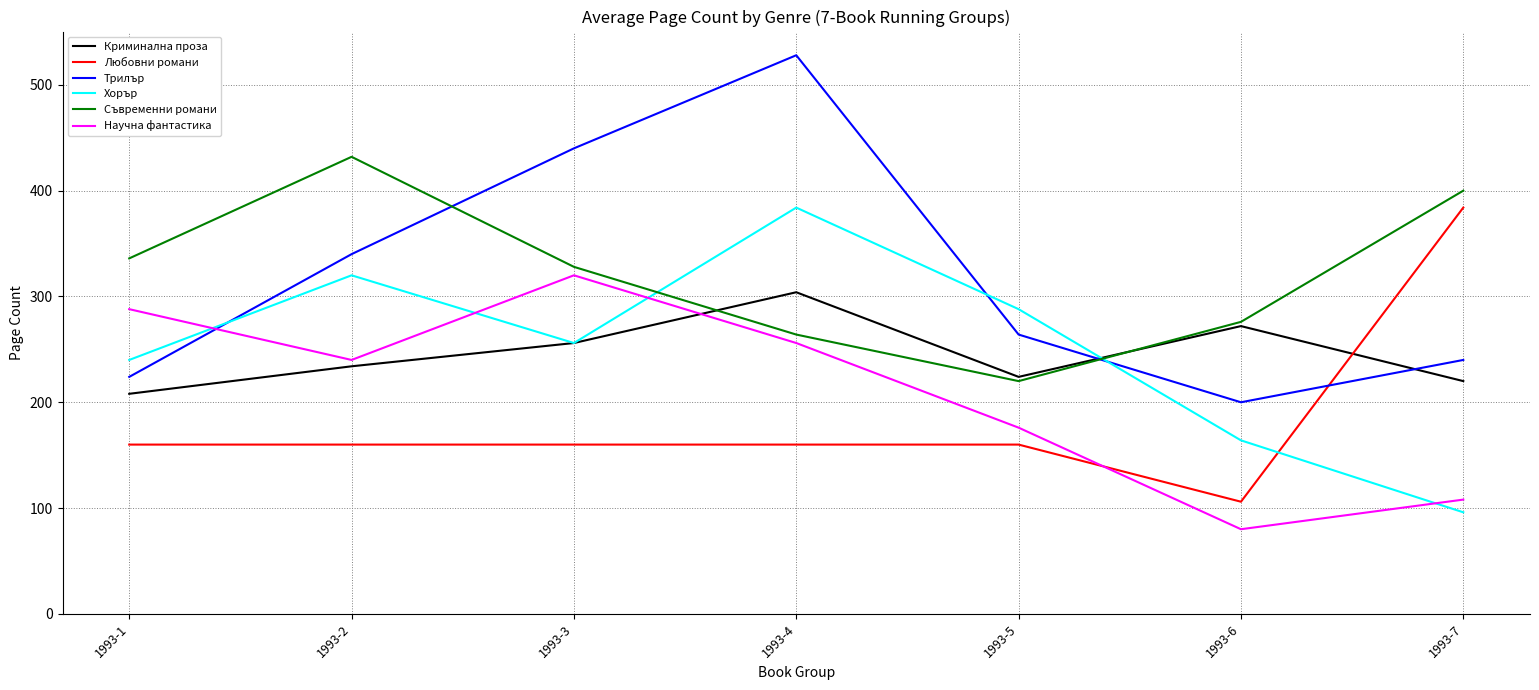

True or false: Трилър has a value of 122 at 1993-6.

False